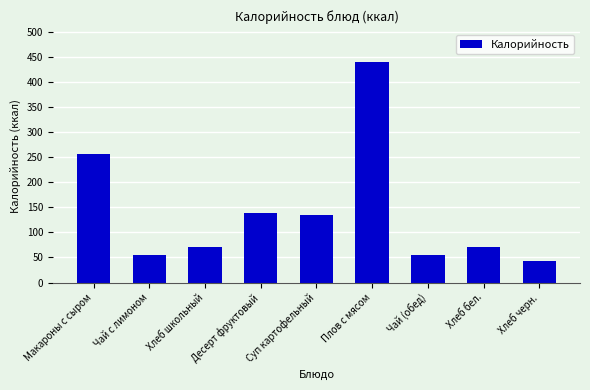

What is the label of the 7th bar from the right?

Хлеб школьный